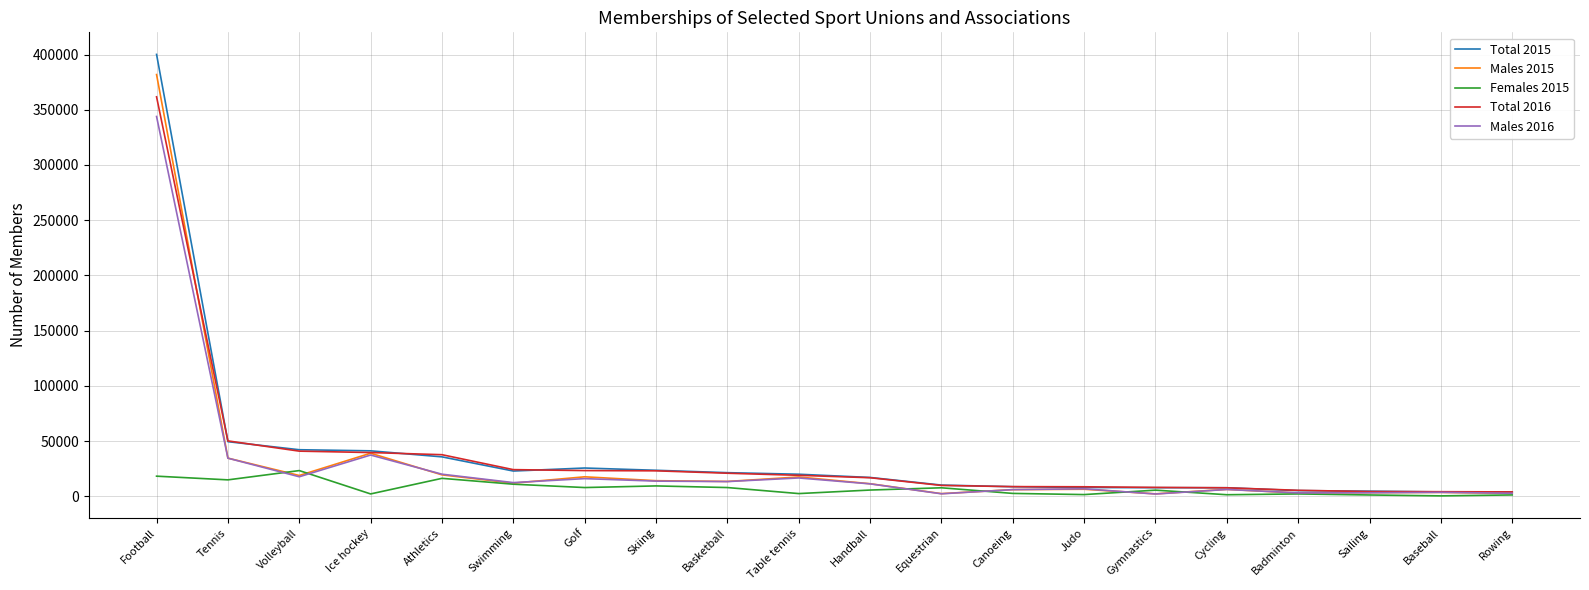

Which series has the widest spread of values?

Total 2015